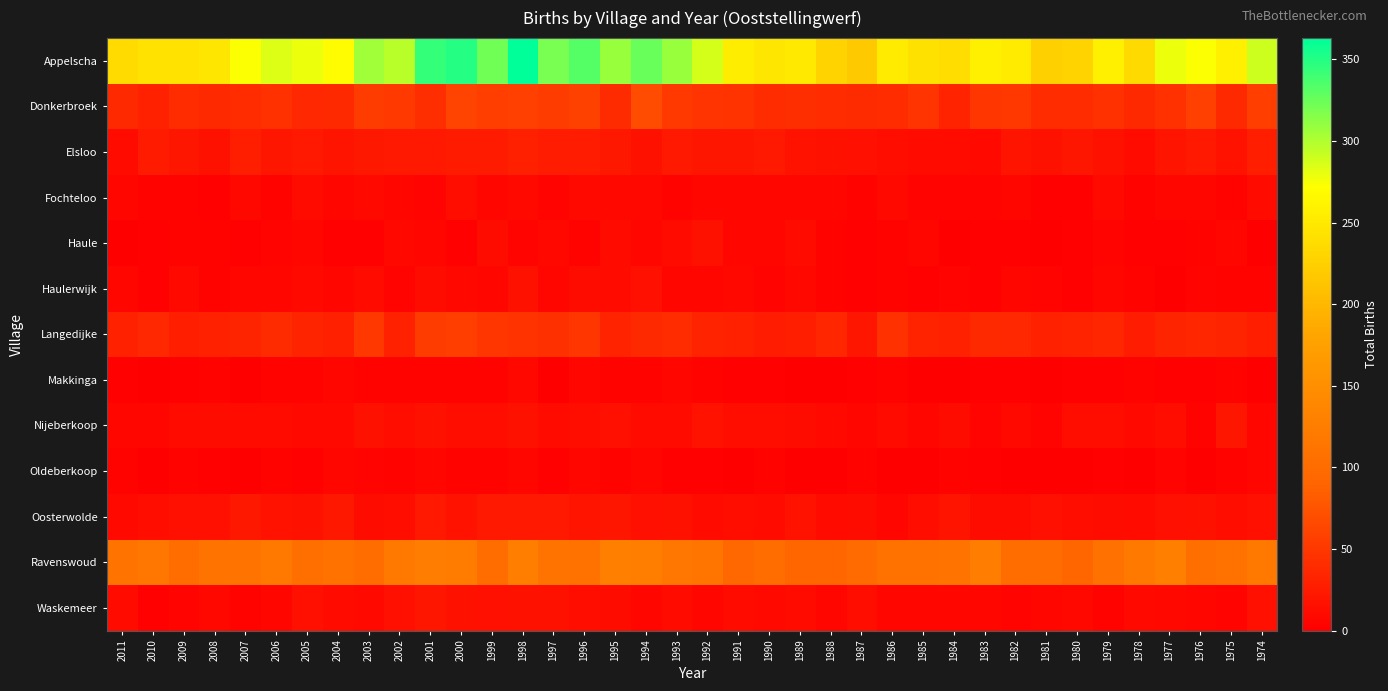

Which series has the largest range (max minus min)?

Appelscha